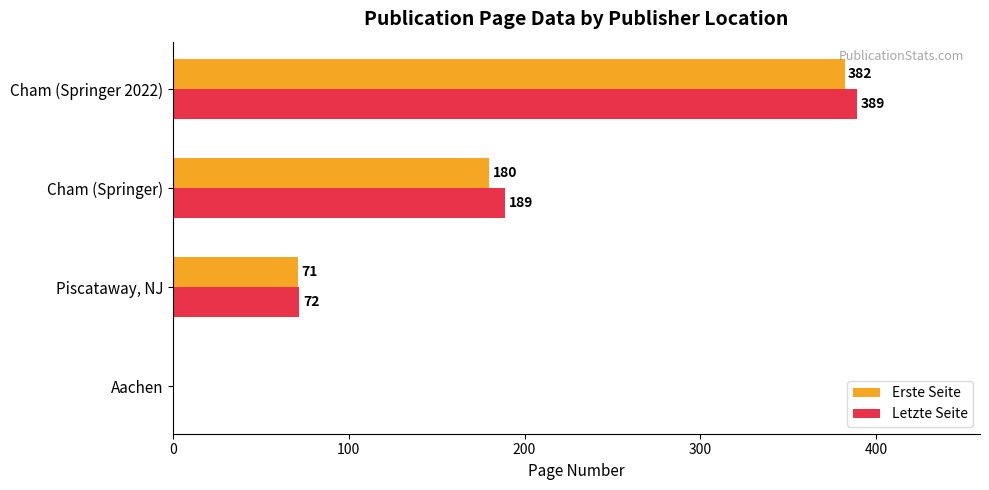

What is the average value of the Erste Seite series?

158